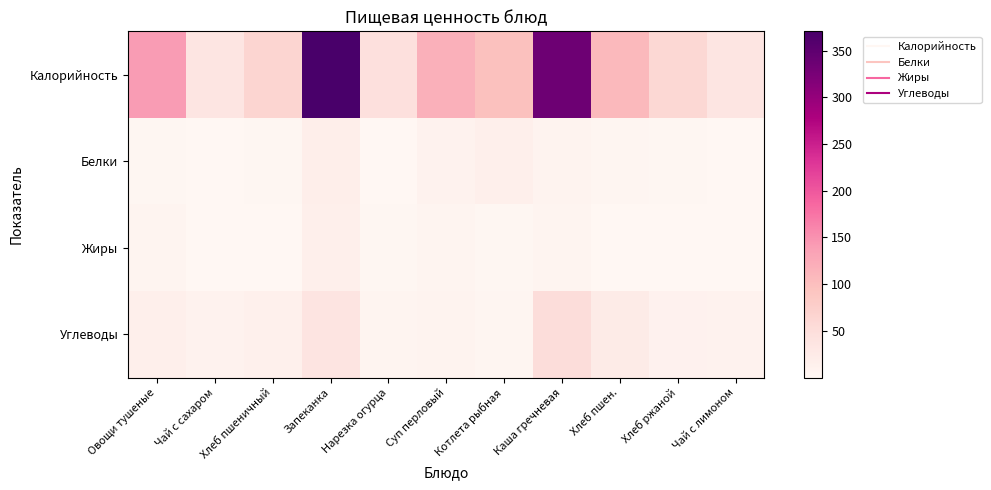

Reading left to right, what are all the values shown in this chart?

Калорийность: Овощи тушеные=141.5	Чай с сахаром=35.0	Хлеб пшеничный=64.1	Запеканка=370.8	Нарезка огурца=45.5	Суп перловый=117.8	Котлета рыбная=98.4	Каша гречневая=334.8	Хлеб пшен.=106.8	Хлеб ржаной=60.3	Чай с лимоном=35.0
Белки: Овощи тушеные=2.8	Чай с сахаром=0.1	Хлеб пшеничный=2.4	Запеканка=17.6	Нарезка огурца=1.1	Суп перловый=10.0	Котлета рыбная=16.1	Каша гречневая=8.4	Хлеб пшен.=4.0	Хлеб ржаной=2.3	Чай с лимоном=0.1
Жиры: Овощи тушеные=7.2	Чай с сахаром=0.0	Хлеб пшеничный=0.3	Запеканка=16.9	Нарезка огурца=2.2	Суп перловый=5.0	Котлета рыбная=2.2	Каша гречневая=4.5	Хлеб пшен.=0.5	Хлеб ржаной=0.4	Чай с лимоном=0.0
Углеводы: Овощи тушеные=16.1	Чай с сахаром=9.9	Хлеб пшеничный=14.1	Запеканка=37.1	Нарезка огурца=5.2	Суп перловый=8.0	Котлета рыбная=4.3	Каша гречневая=52.1	Хлеб пшен.=24.1	Хлеб ржаной=11.3	Чай с лимоном=9.9